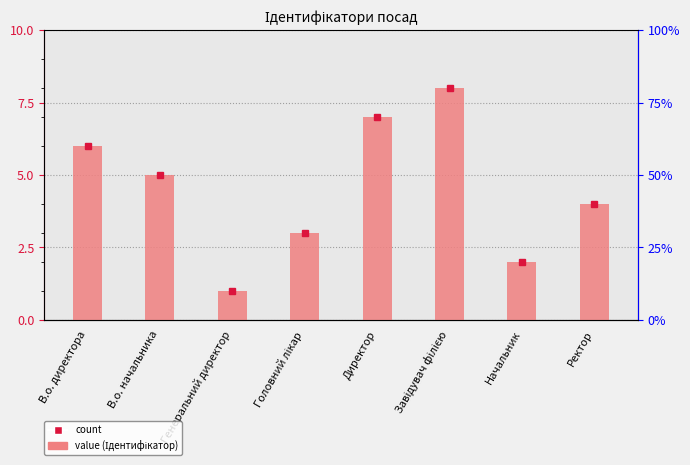

How many bars are there in total?

8